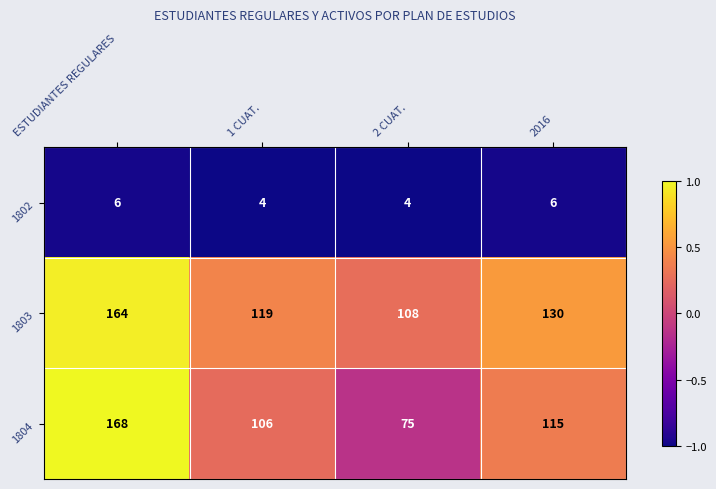

What is the total value across all series at ESTUDIANTES REGULARES?

338